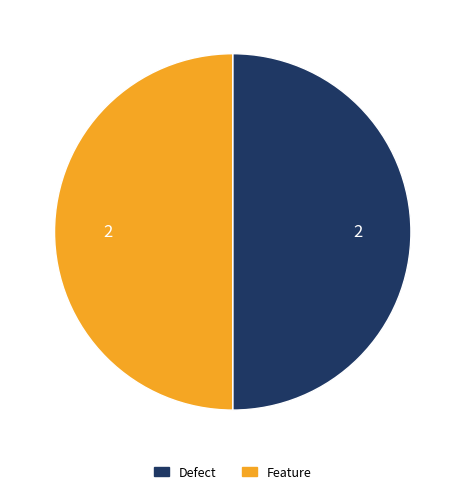

Approximately how many times larger is the value at Defect compared to Feature?

1.0